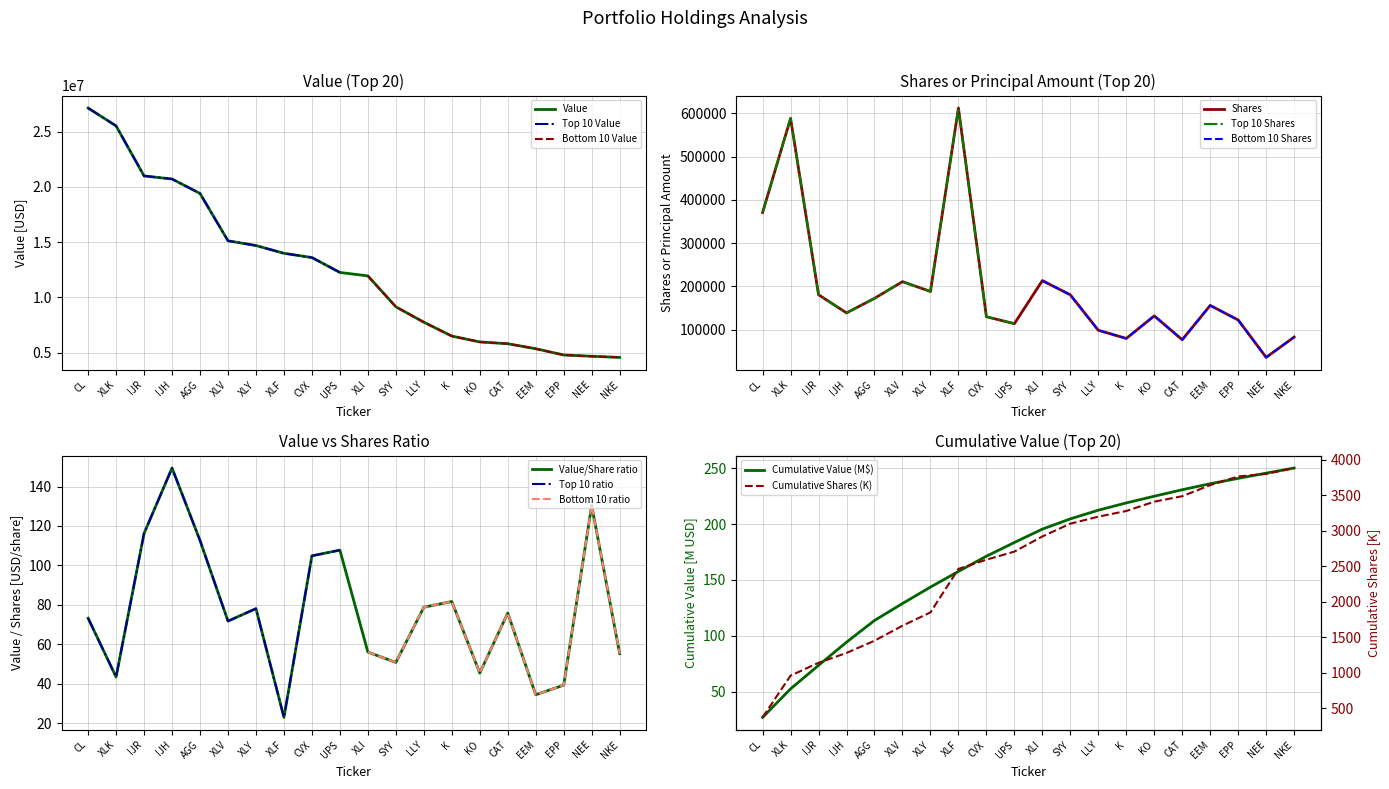

What is the label of the 17th point from the right?

IJH